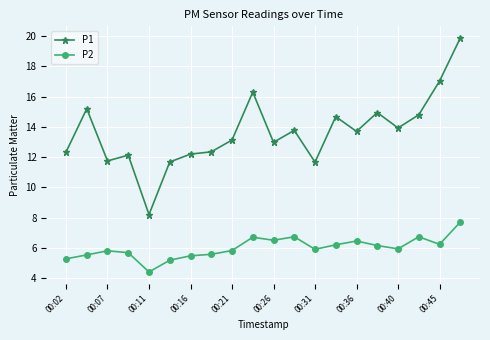

True or false: P1 and P2 intersect in this chart.

False